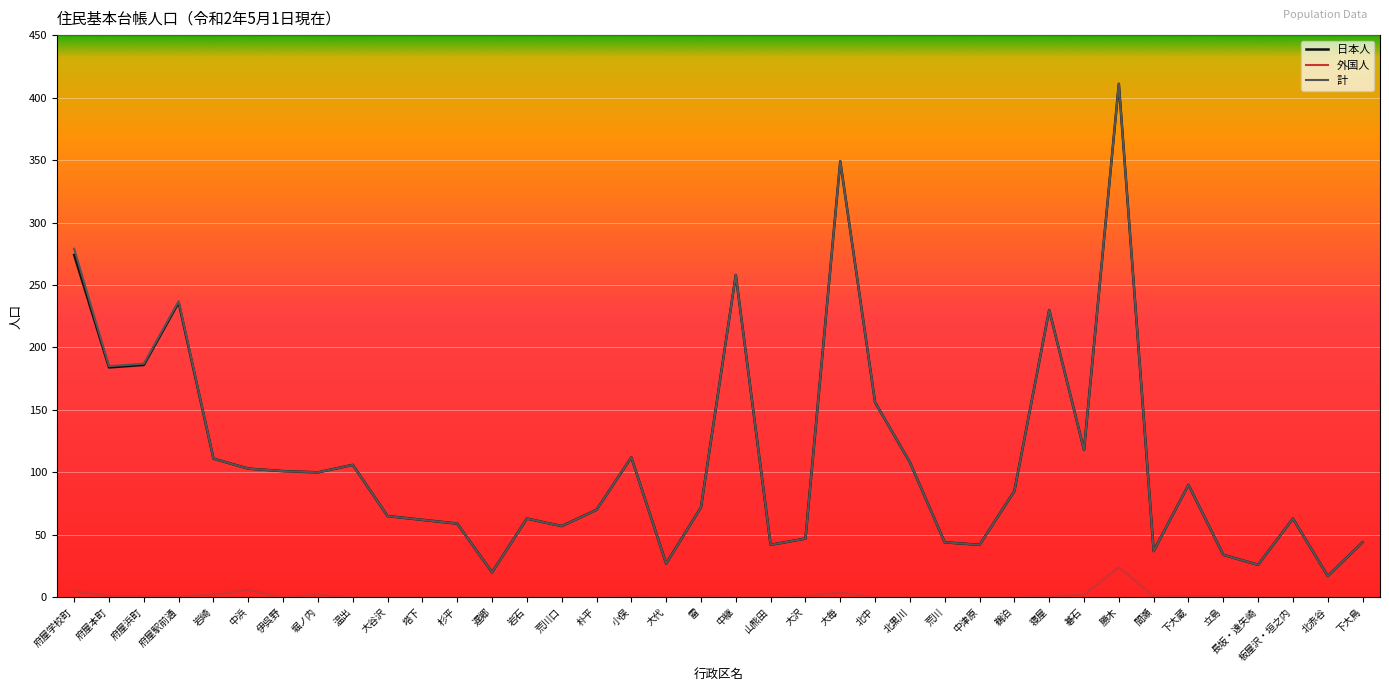

The 計 series shows 42 at 山熊田. True or false?

True